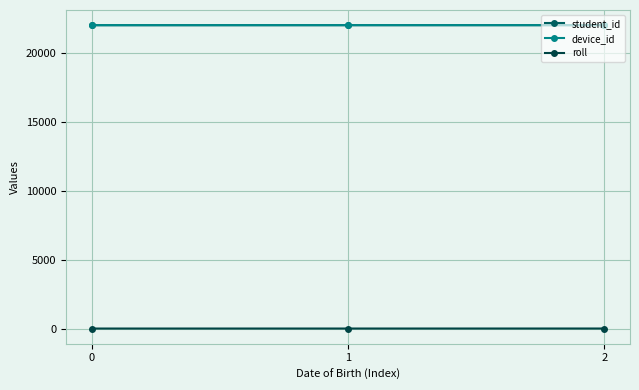

Does the chart have visible grid lines?

Yes